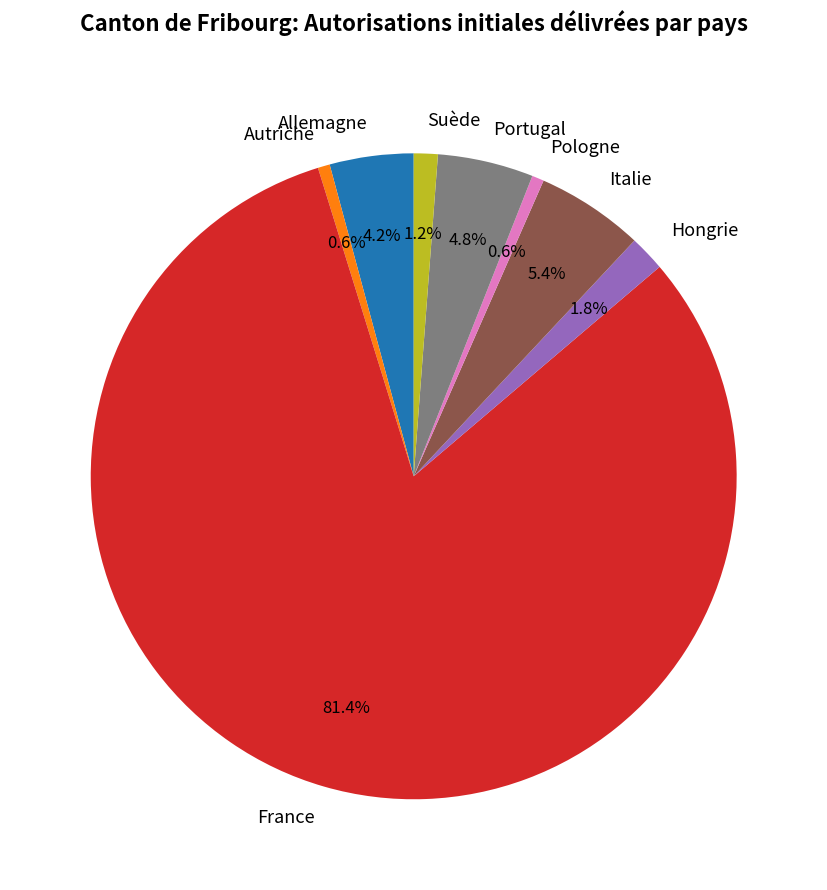

Which has a higher value, Italie or Pologne?

Italie